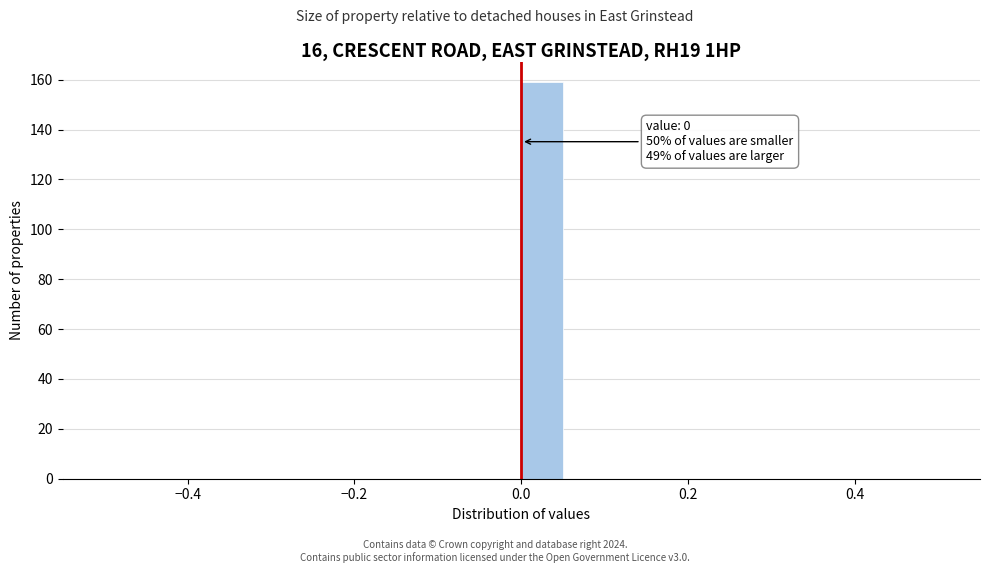

Around what value on the x-axis is the tallest bar? Give the approximate position of its centre, as read against the axis.

0.02